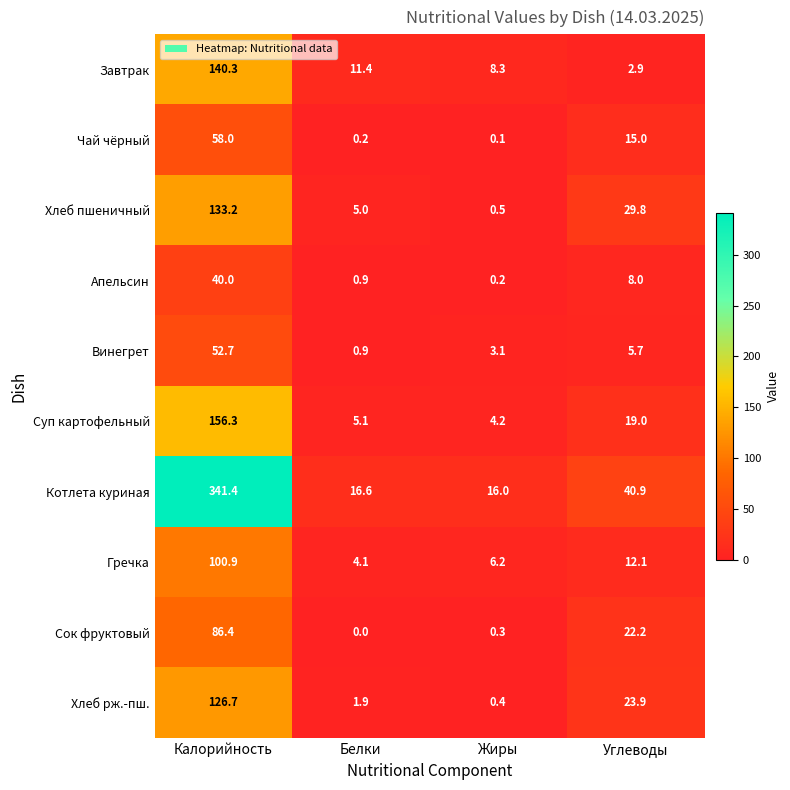

At which label is Апельсин closest to 20?

Углеводы